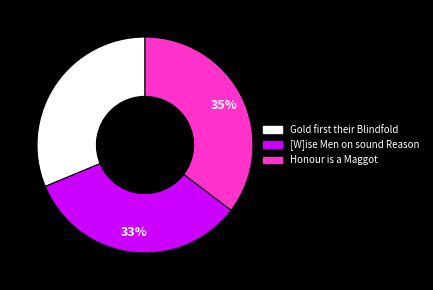

To the nearest percent, what is the difference between the largest and smallest slice percentages?

4%